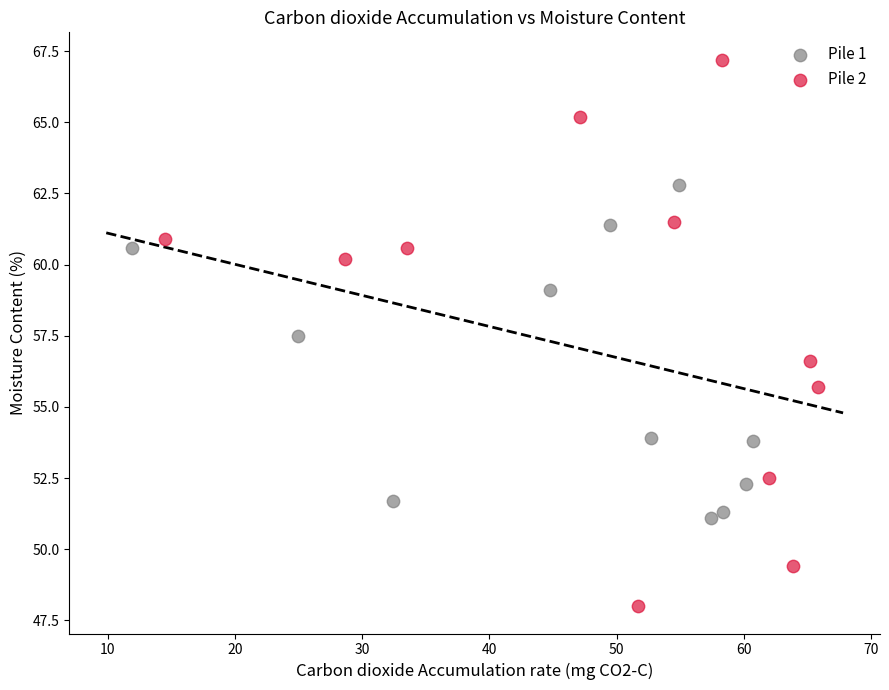

Which series contains the highest Y value?

Pile 2